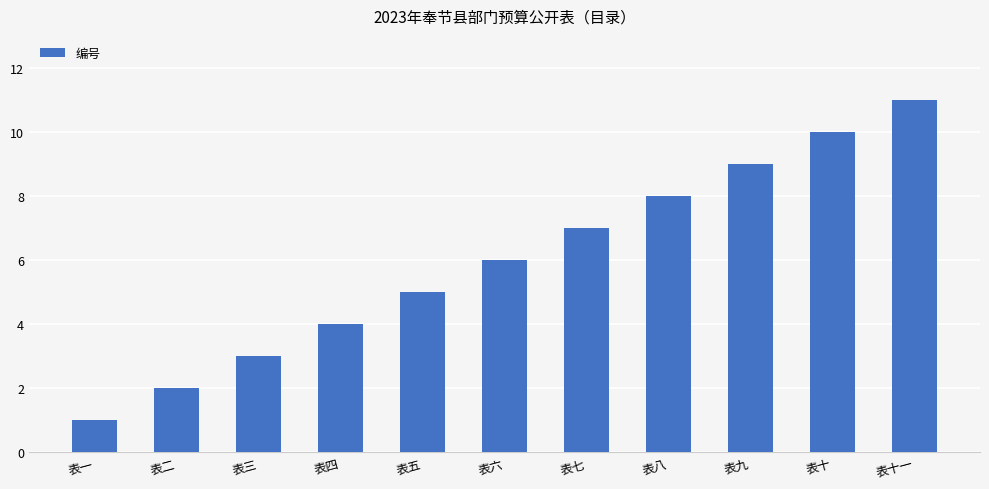

Does the chart contain any negative values?

No